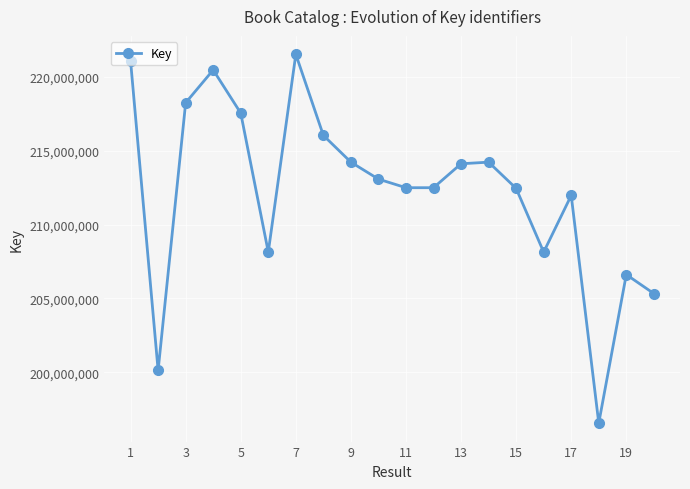

What is the average value?

212240900